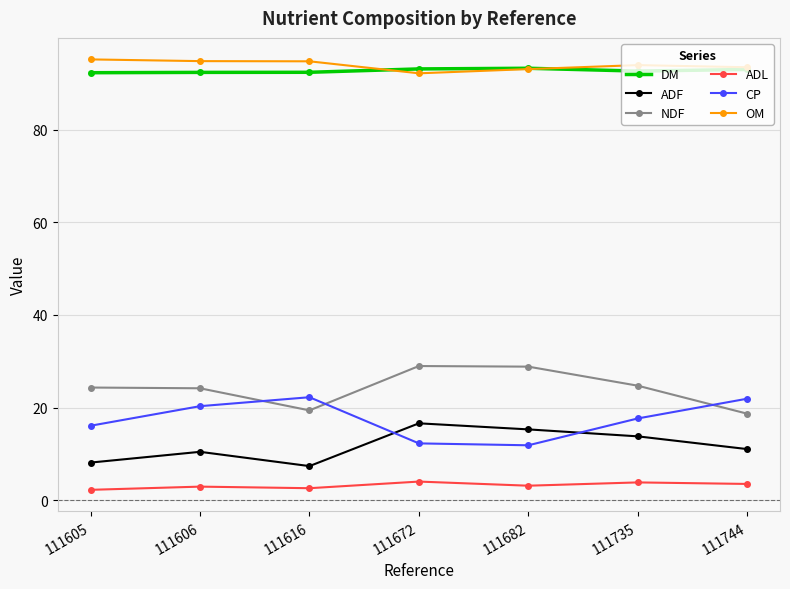

What value does the ADF series have at 111744?

11.1